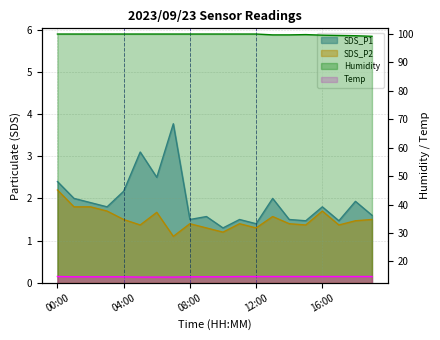

True or false: SDS_P2 and SDS_P1 intersect in this chart.

False